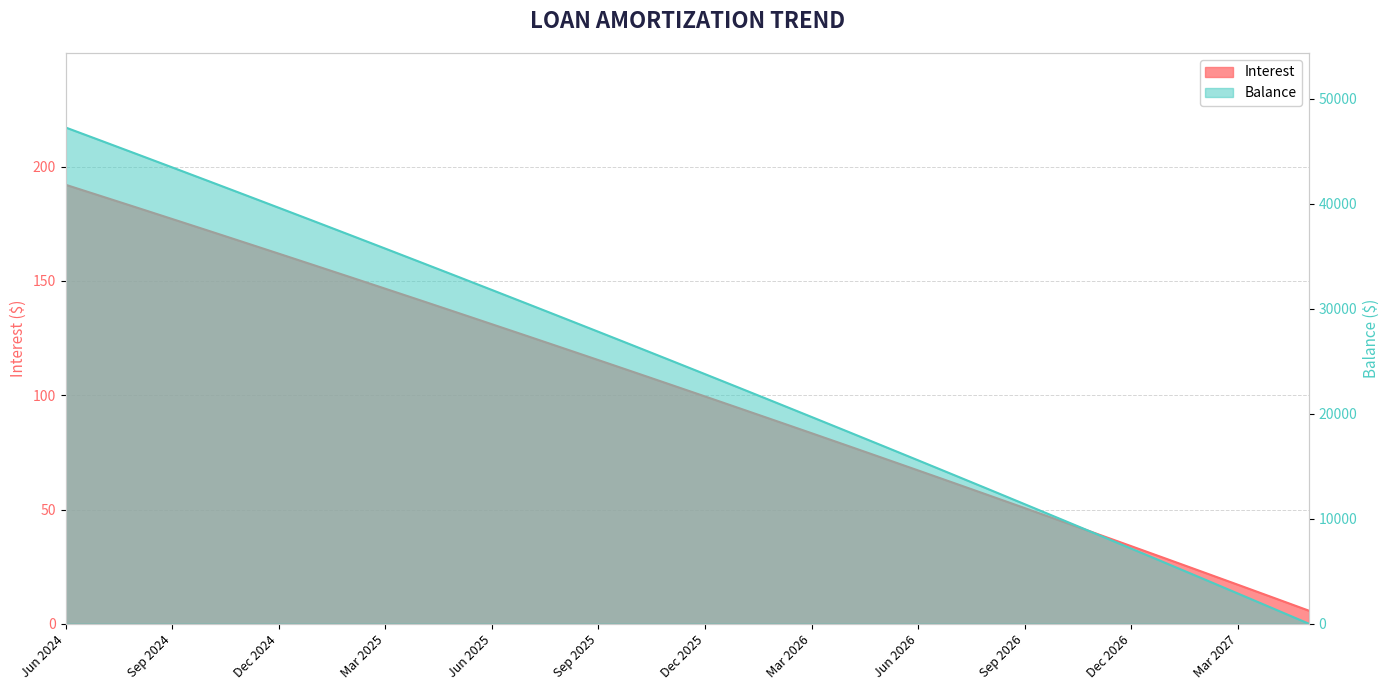

Where does the Balance series first go above 25131?

Jun 2024